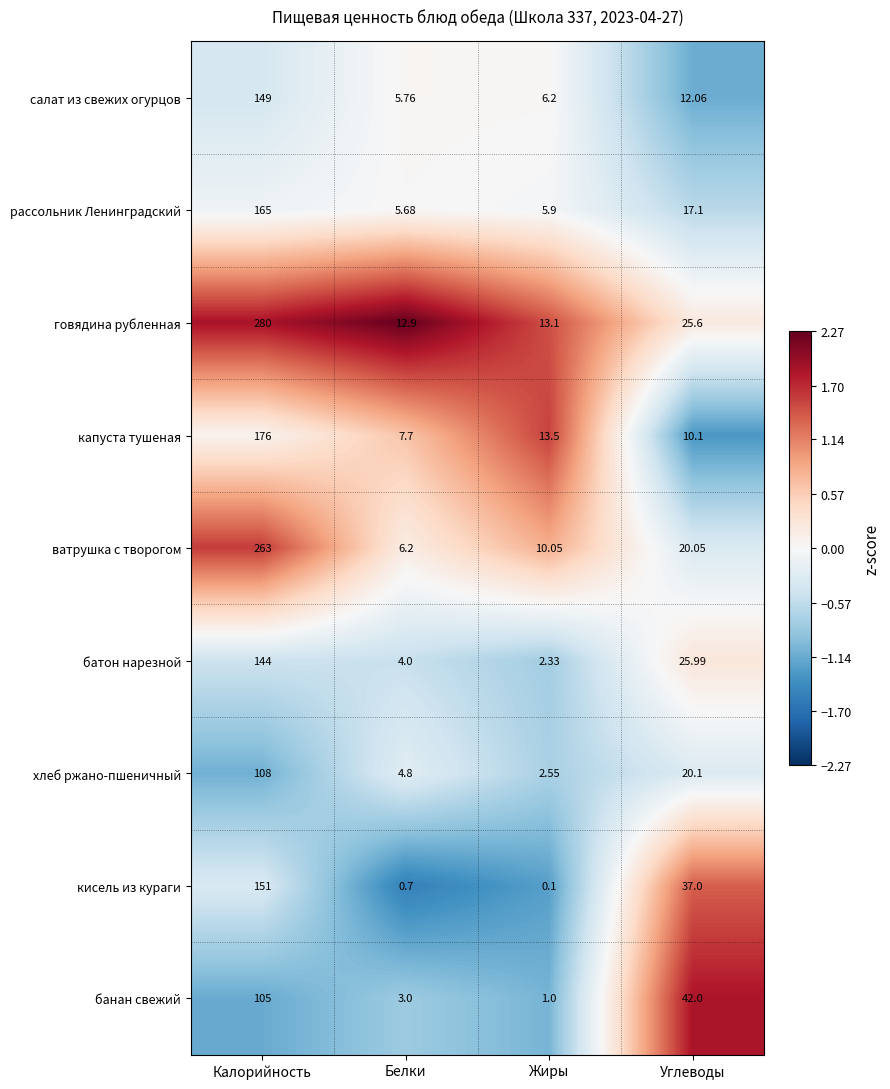

At which category does the chart reach its minimum across all series?

Жиры